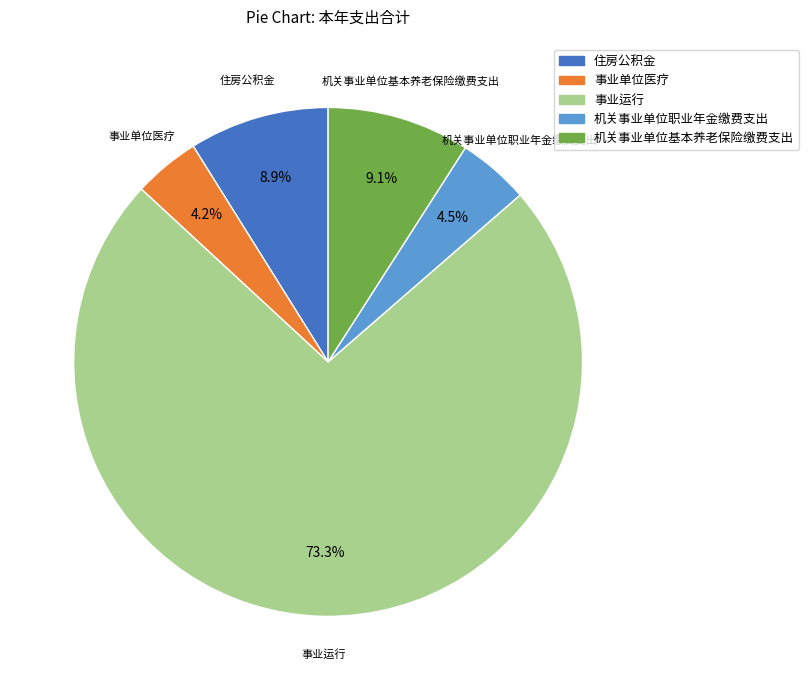

What percentage is the 机关事业单位基本养老保险缴费支出 slice, to the nearest percent?

9%